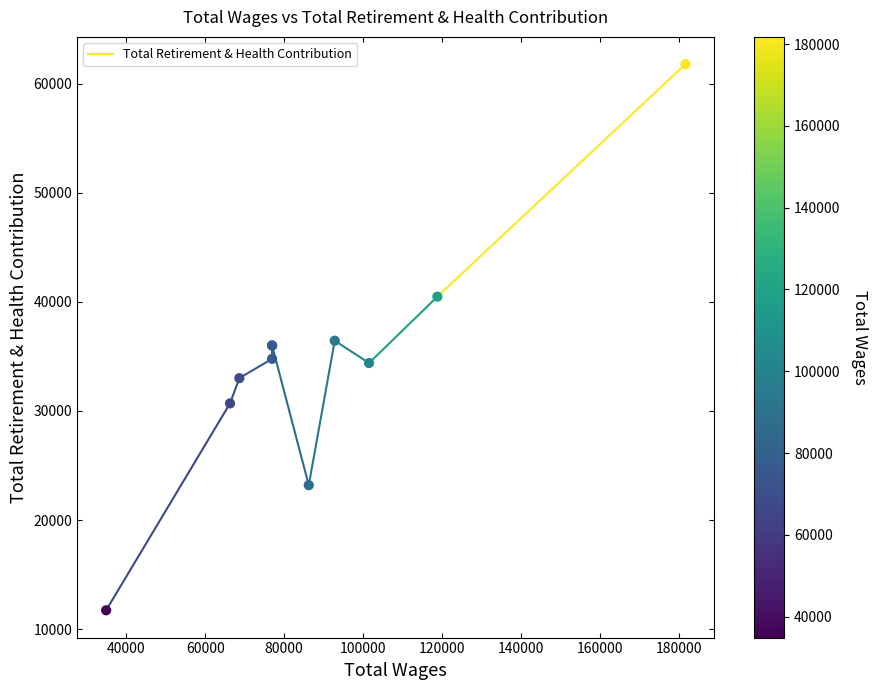

What is the change in value from Payroll Technician to Internal Auditor?

-3436